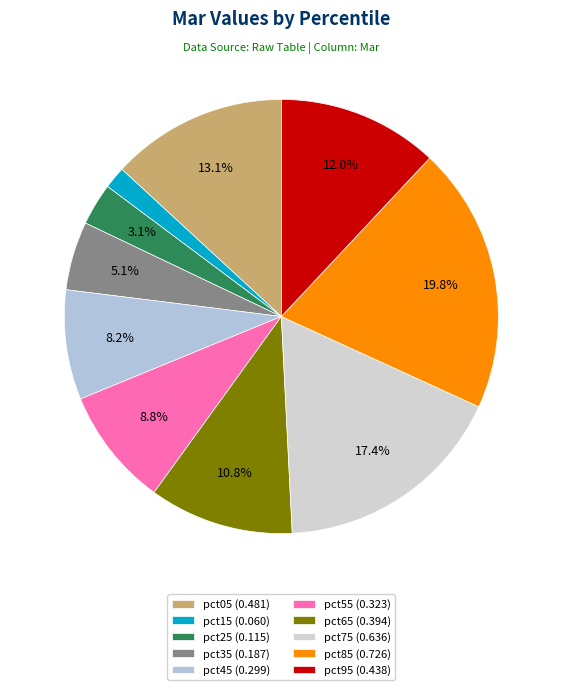

How many segments does this pie chart have?

10